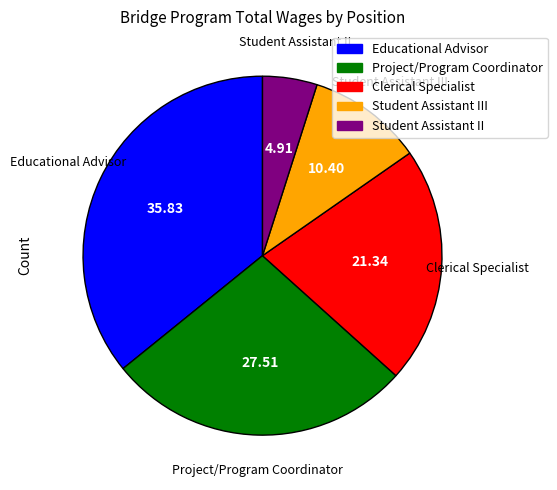

Is there any slice that represents more than half of the pie?

No